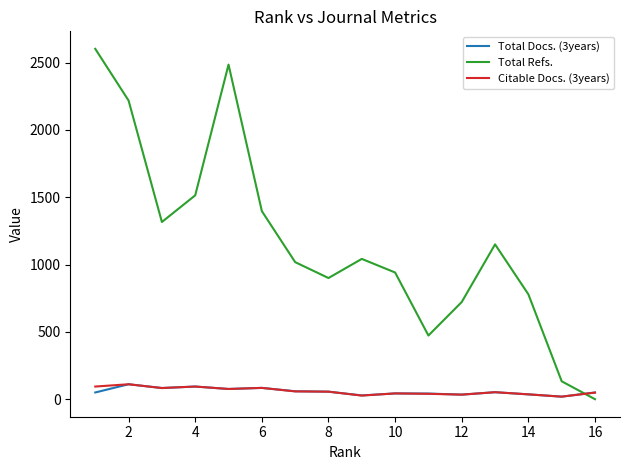

In Total Refs., how many points are lower than both neighbors (excluding endpoints)?

3